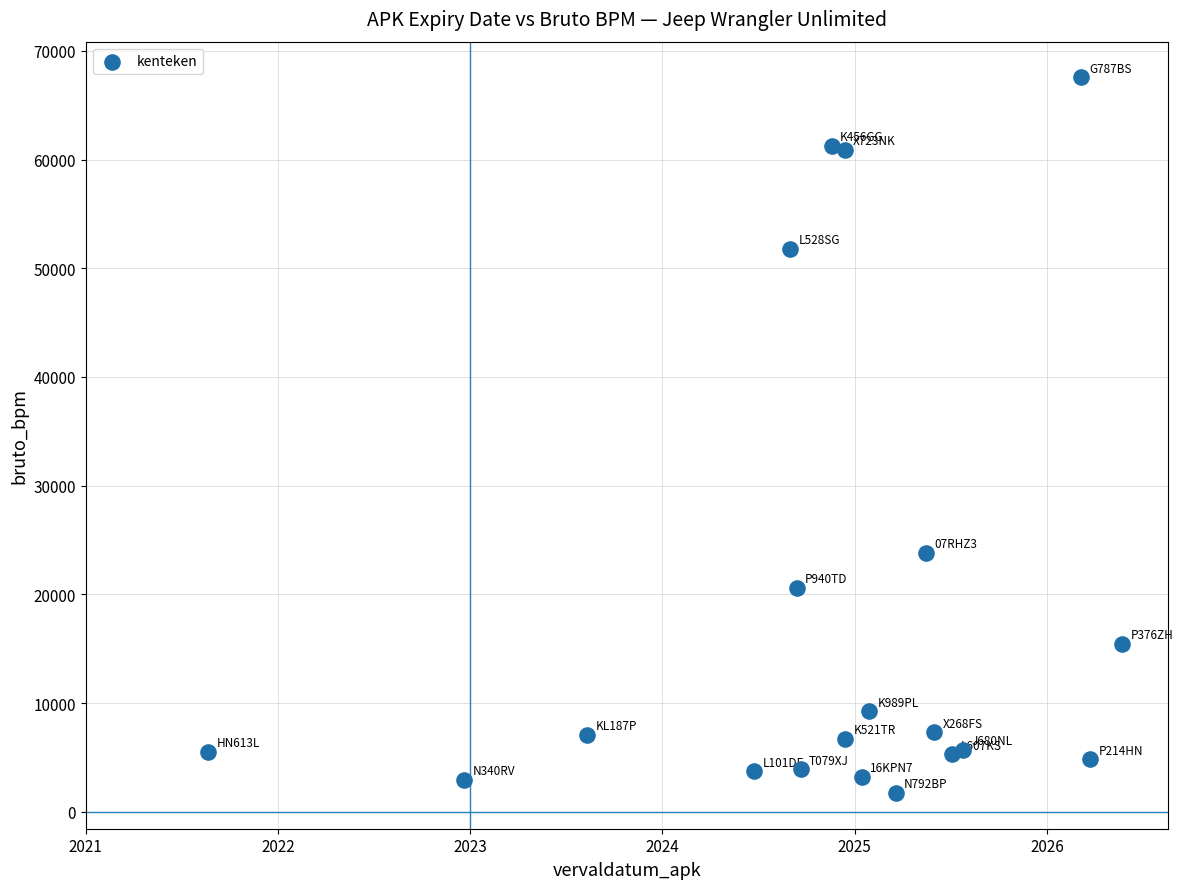

What Y value in the scatter plot is closest to 34645?

23850